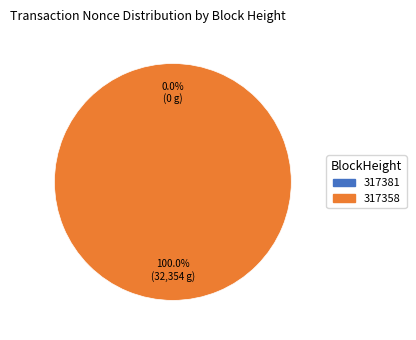

True or false: 317358 accounts for 91% of the total.

False